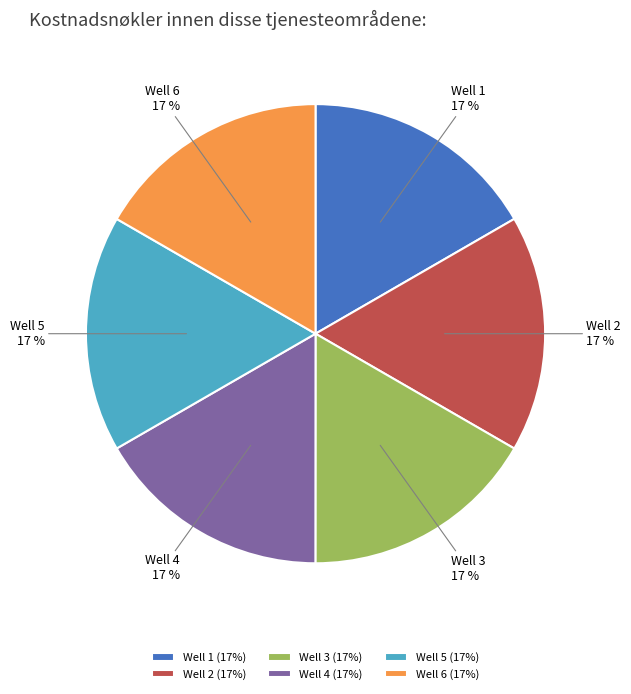

Is Well 1 the majority of the pie?

No